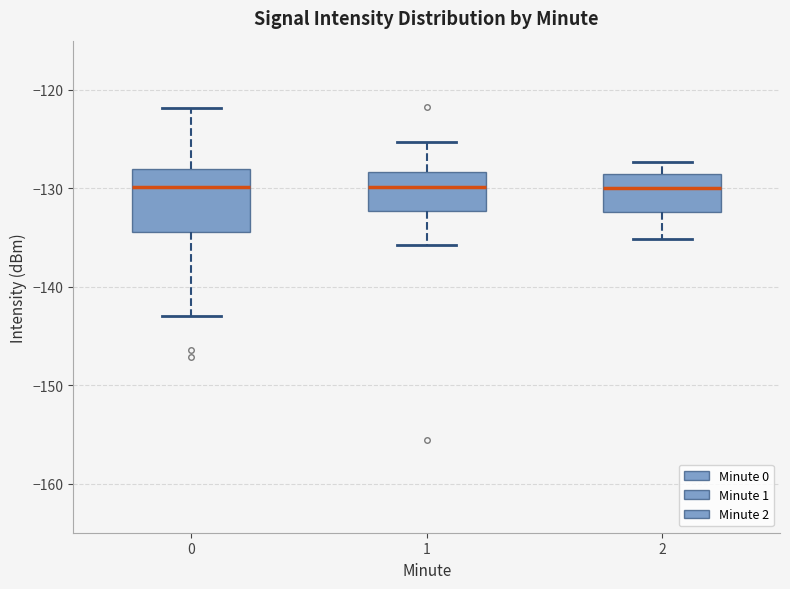

Where does the lower whisker of the box at x = 0 end on the y-axis? The values are not printed on the chart, so give them approximately, as read against the axis.

-143